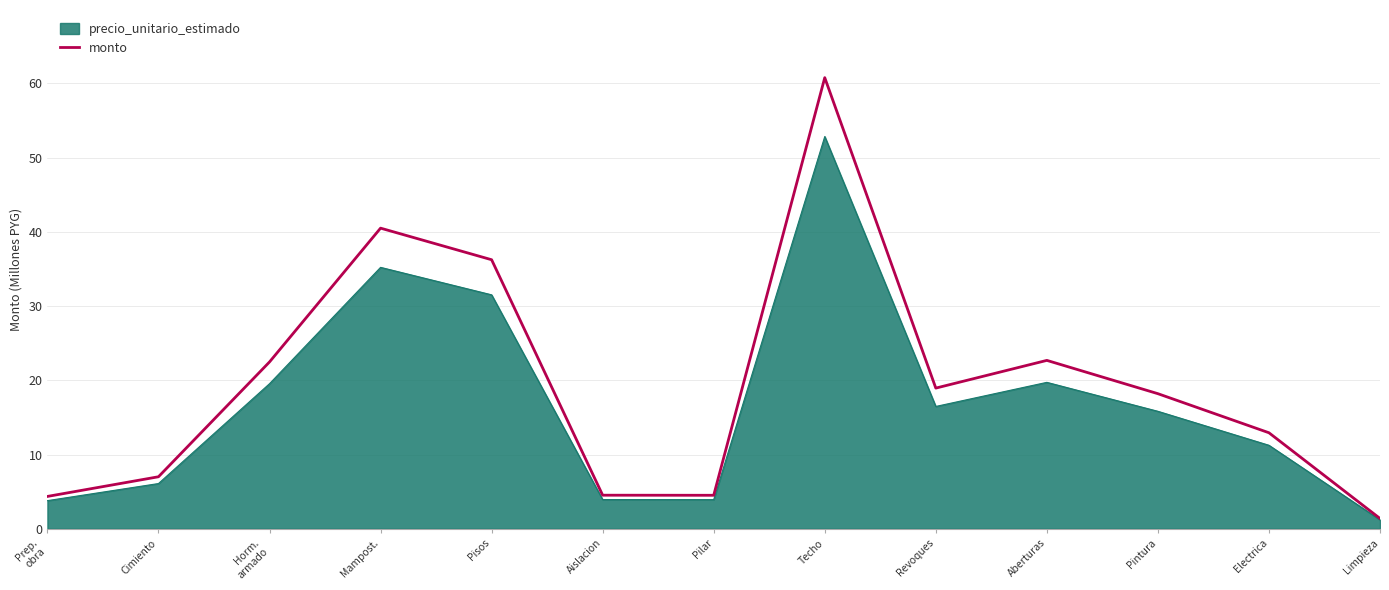

Rank the series at Techo from lowest to highest value.

precio_unitario_estimado, monto